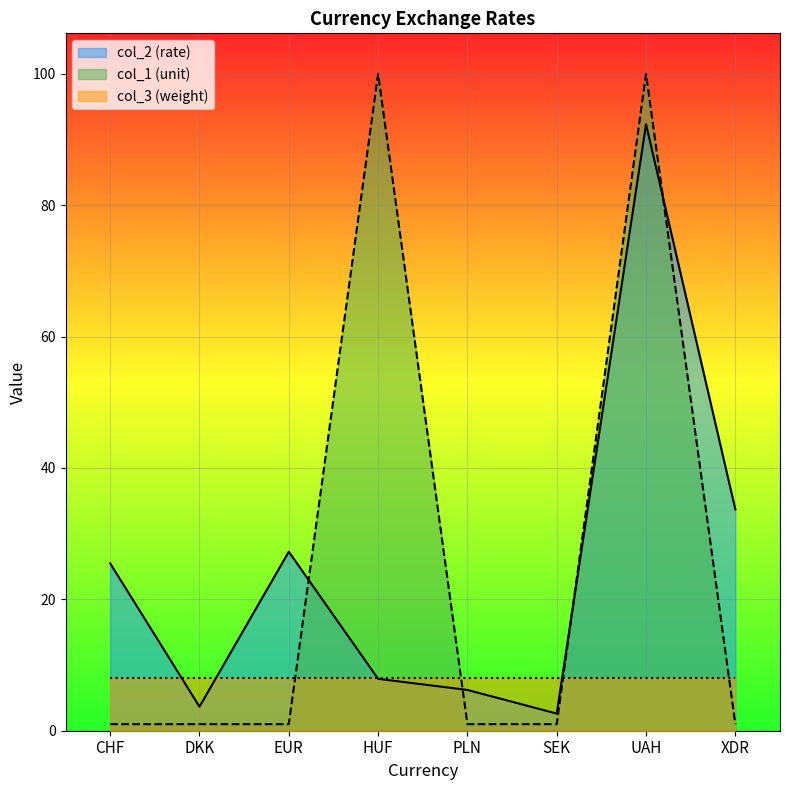

Is it true that col_2 equals 14.2 at XDR?

False